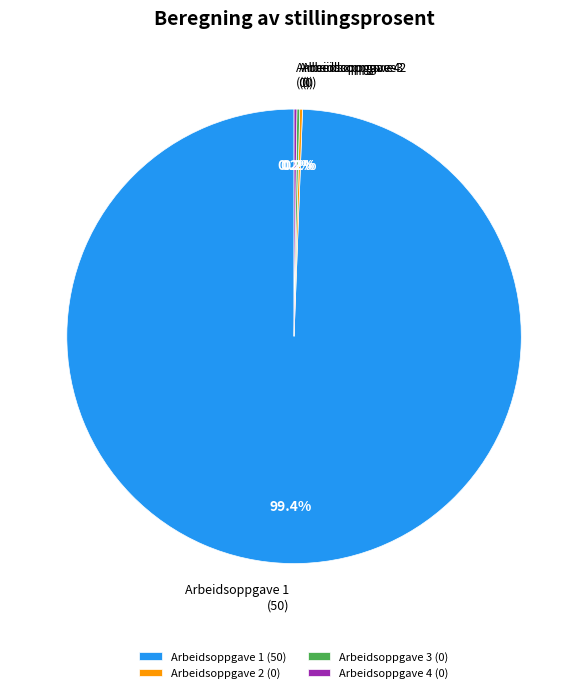

Is there any slice that represents more than half of the pie?

Yes